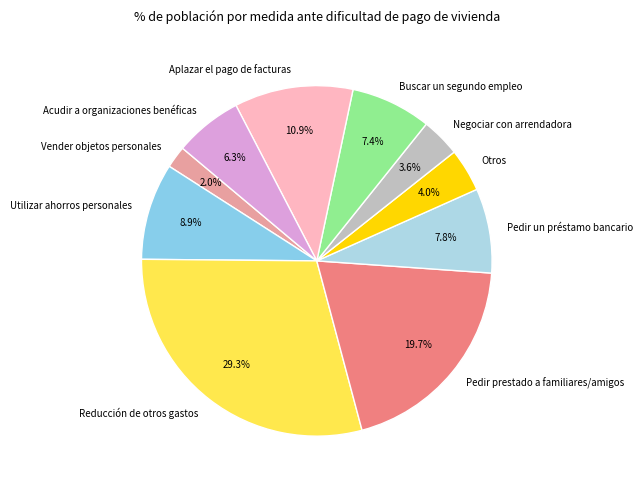

Approximately how many times larger is the value at Buscar un segundo empleo compared to Negociar con arrendadora?

2.1